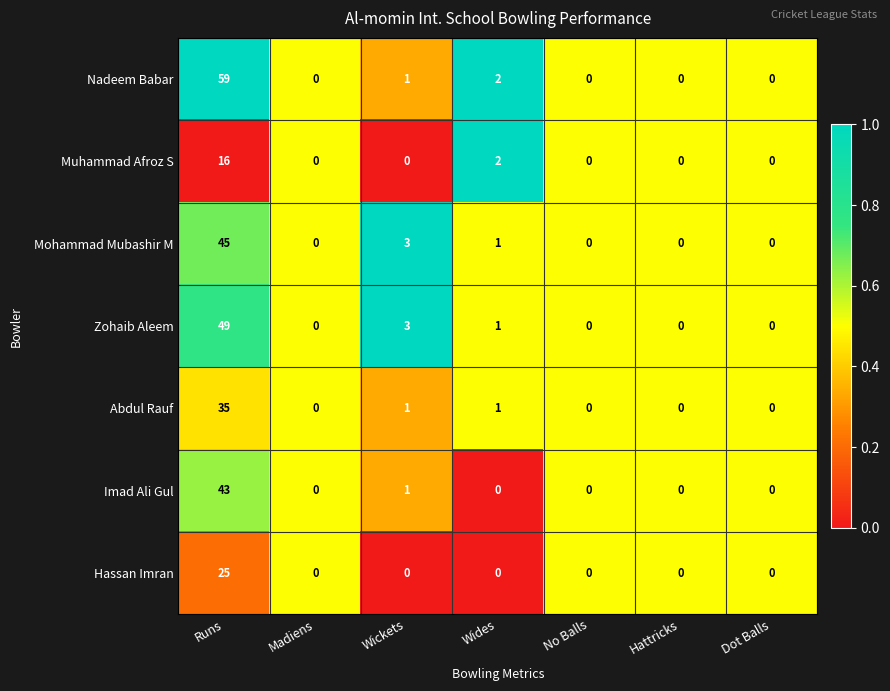

At Runs, list the series in order from smallest to largest.

Muhammad Afroz S, Hassan Imran, Abdul Rauf, Imad Ali Gul, Mohammad Mubashir M, Zohaib Aleem, Nadeem Babar